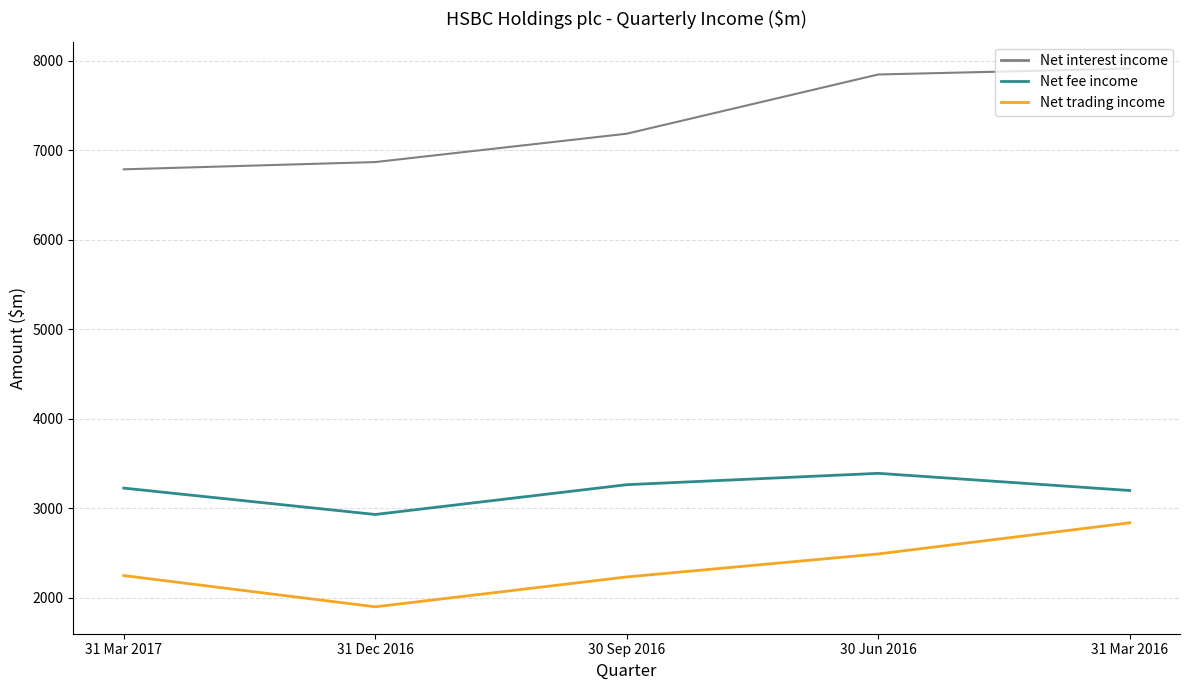

What position from the left is 31 Dec 2016?

2